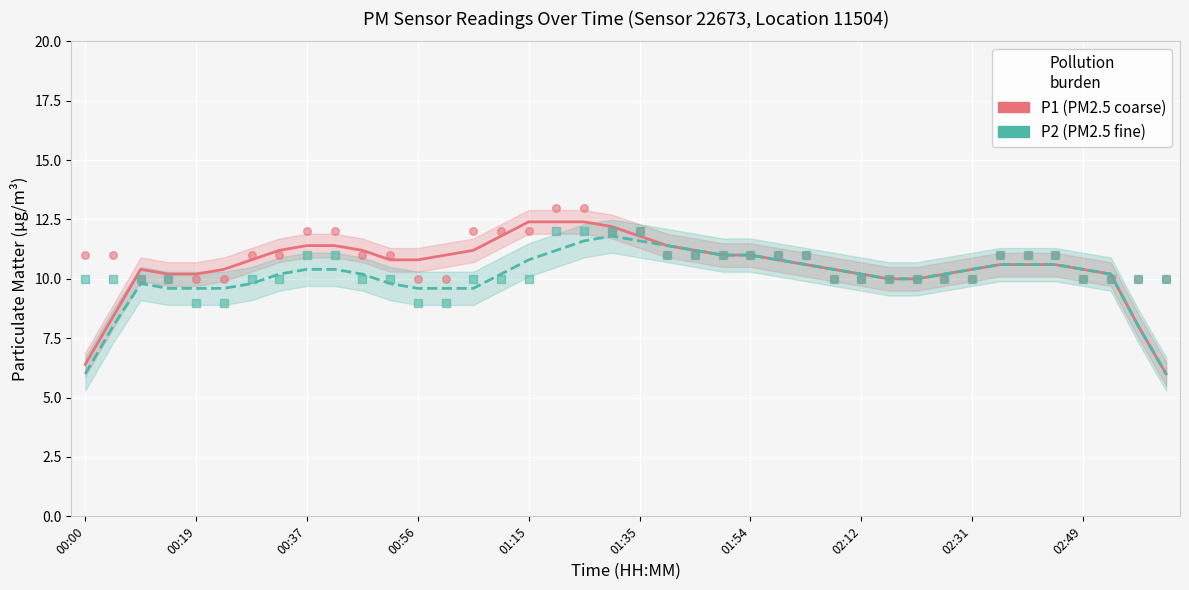

Which series reaches the minimum Y coordinate?

P1